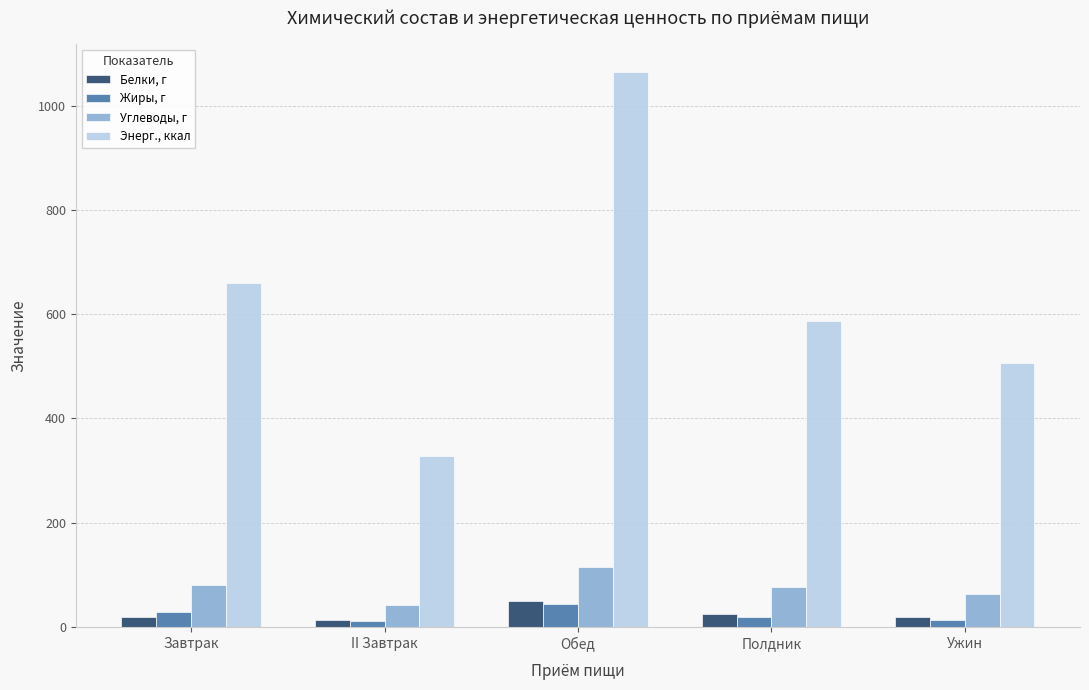

At which category is the sum across all series the highest?

Обед